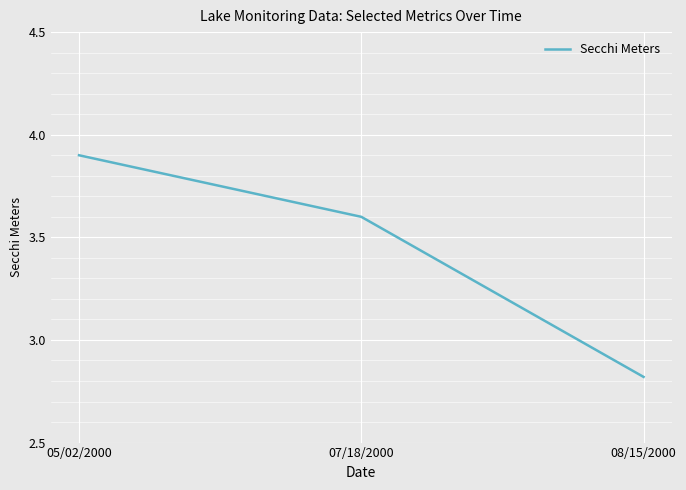

How many categories are shown in the chart?

3